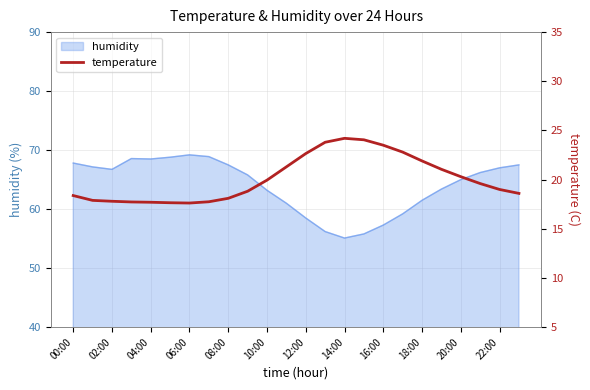

True or false: humidity has a value of 21.8 at 14:00.

False